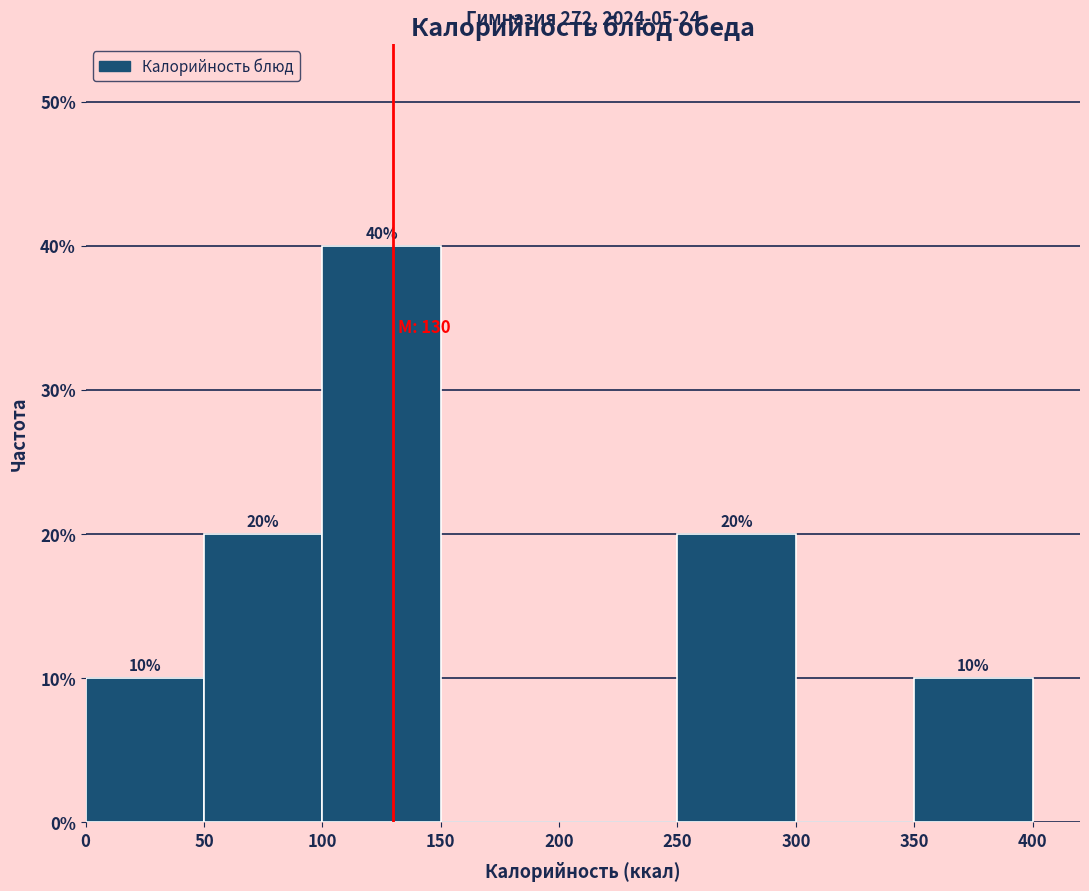

Over which range of the x-axis is the bar tallest?

100 to 150